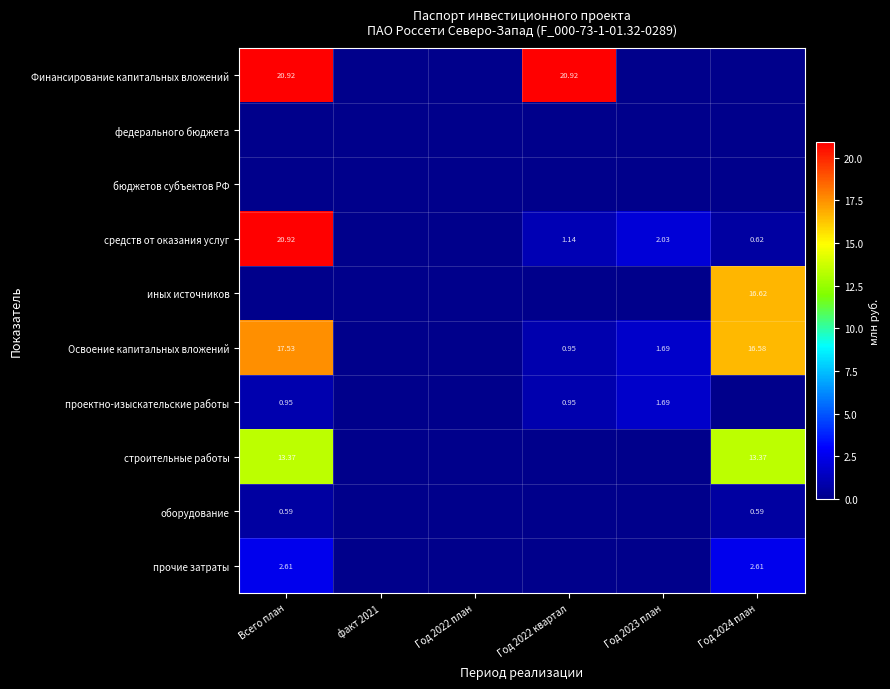

At which category is the sum across all series the highest?

Всего план